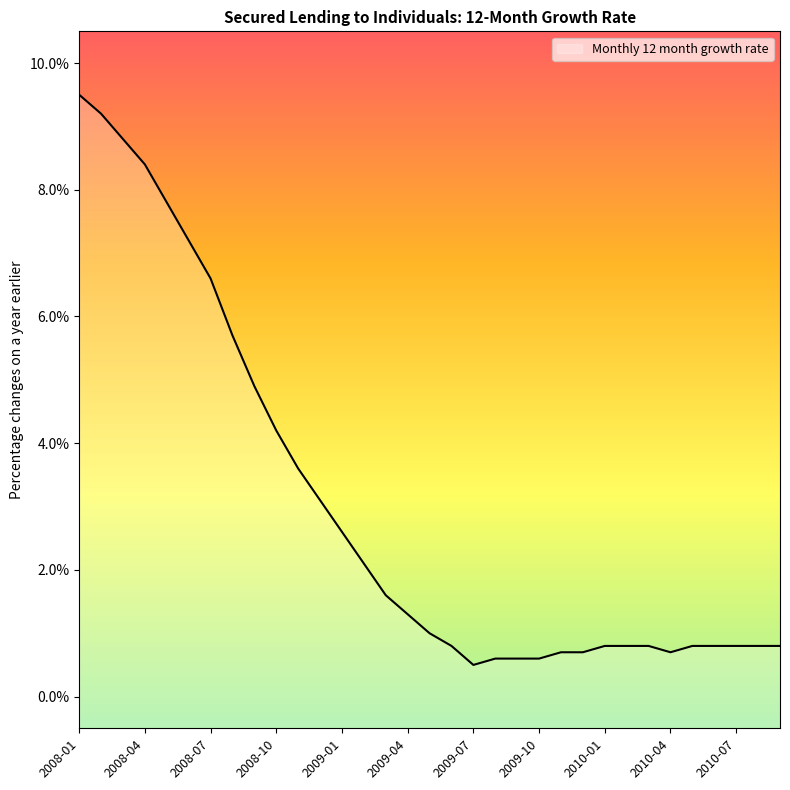

Which category has the lowest value across all series?

2009-07